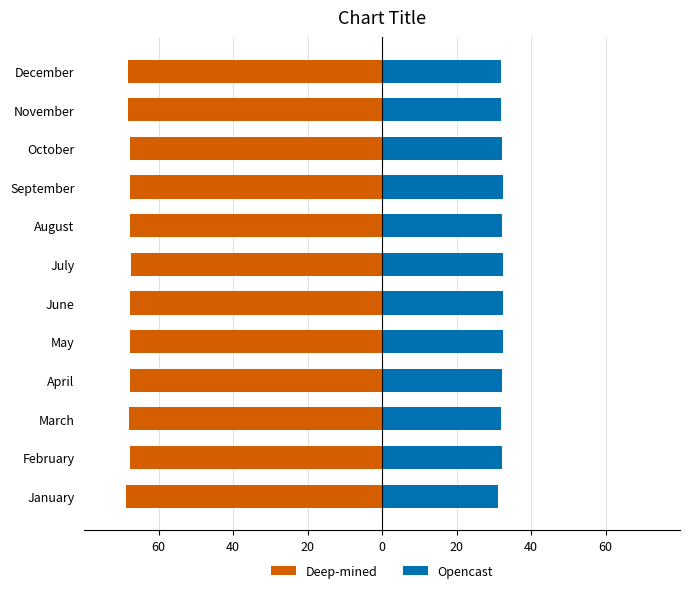

What is the difference between the Opencast values at December and August?

0.4